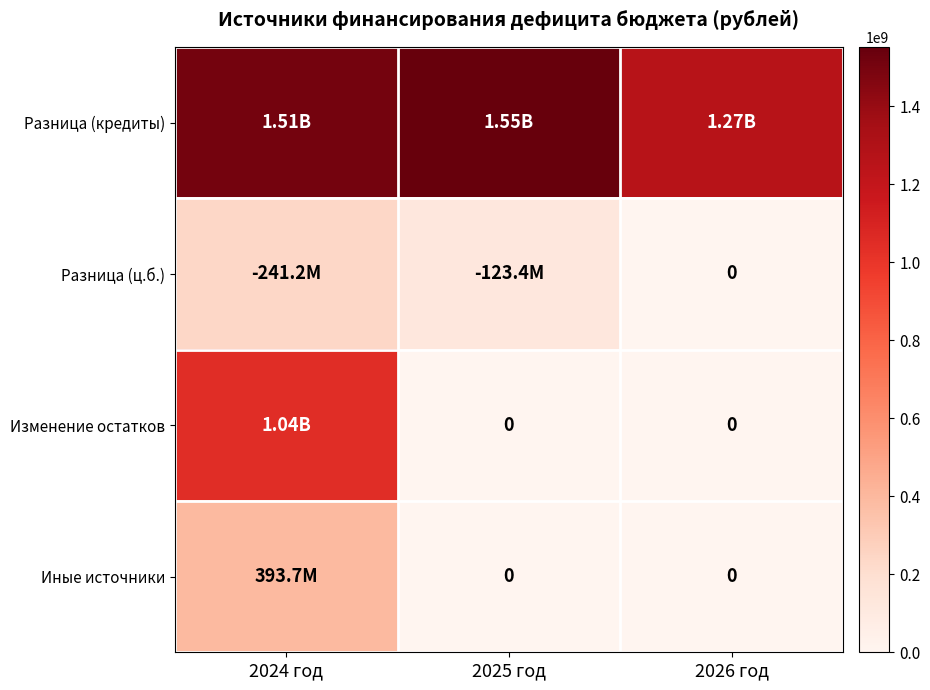

What value does the Разница (кредиты) series have at 2024 год?

1505149383.4